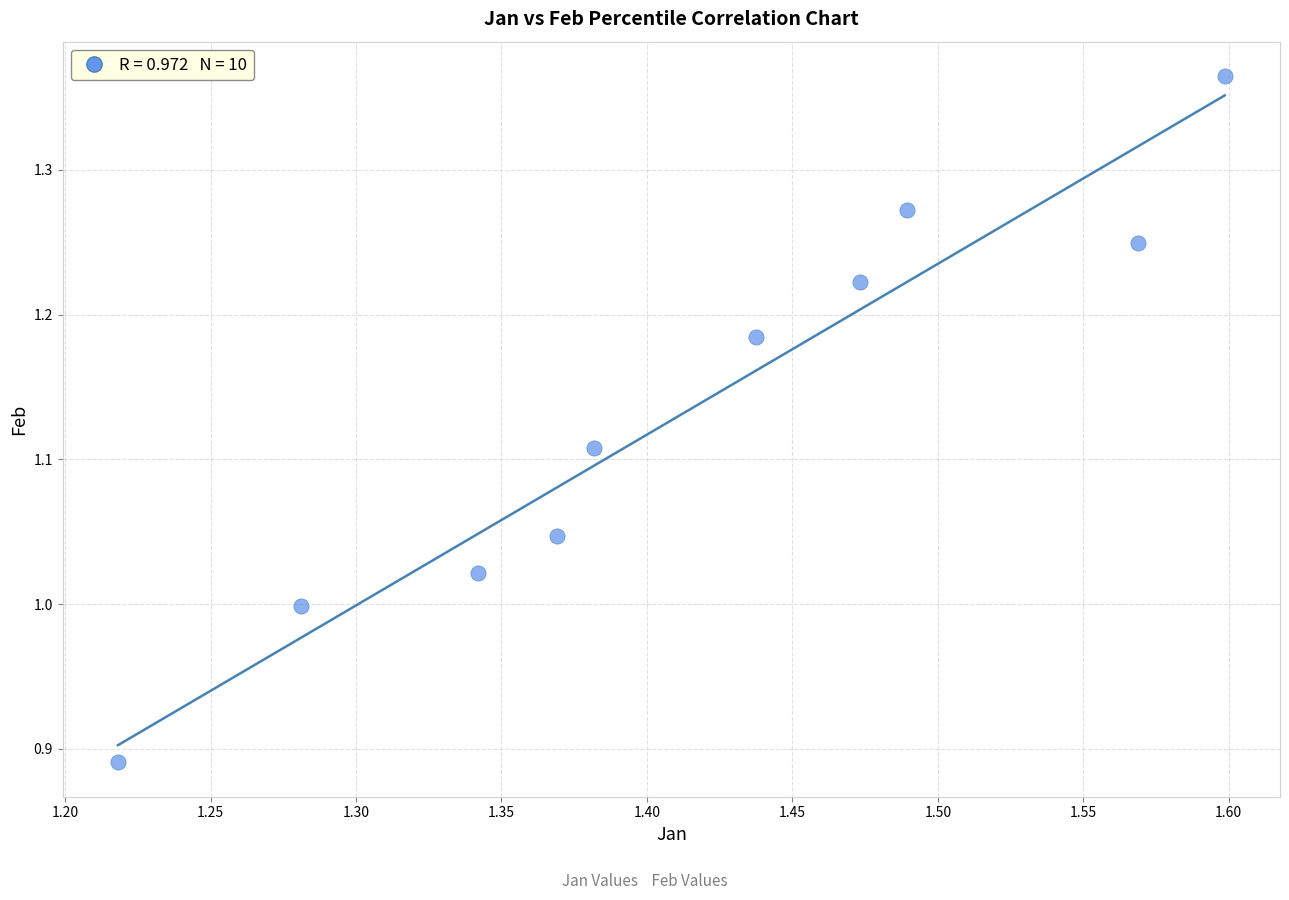

What is the range of X values (max minus min)?

0.4